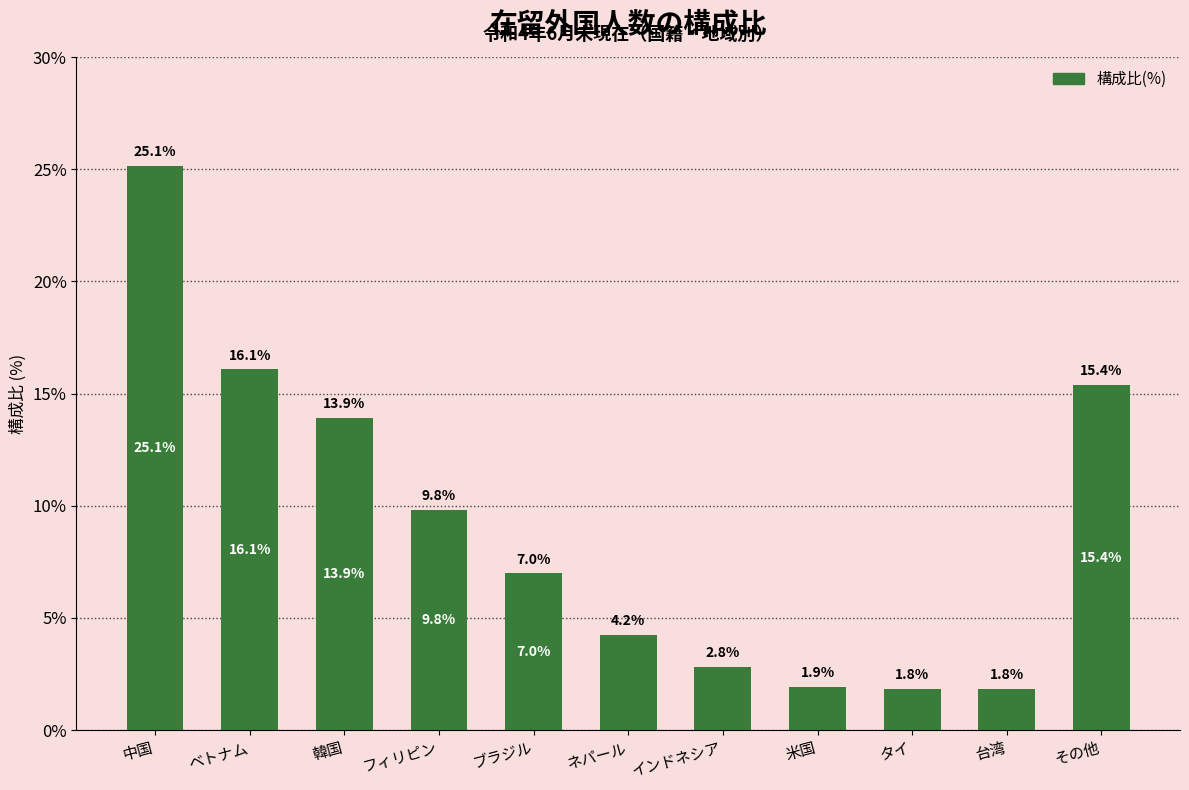

At which category does the chart reach its peak across all series?

中国